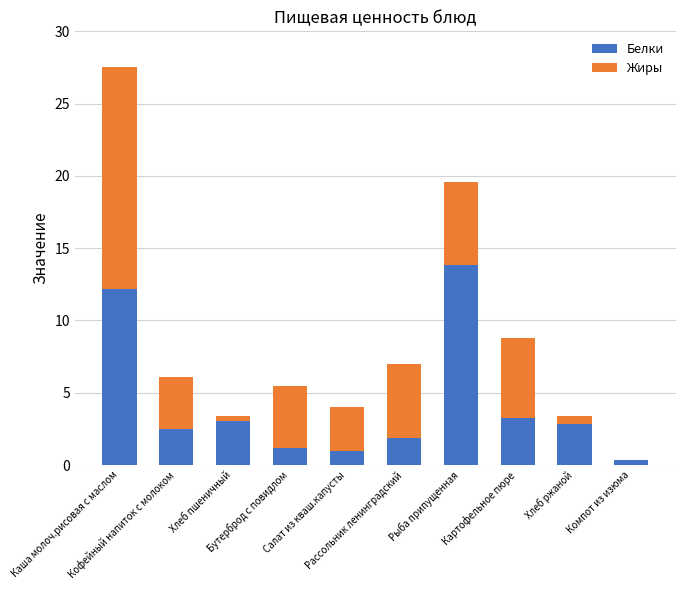

What is the highest value of the Белки series?

13.8